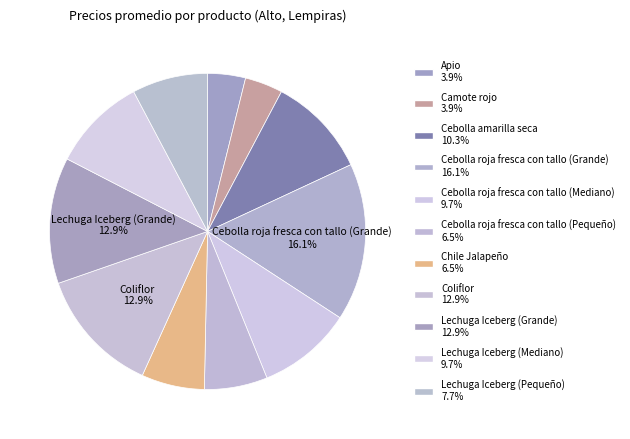

How much of the chart is everything except Lechuga Iceberg (Mediano)?

90.3%